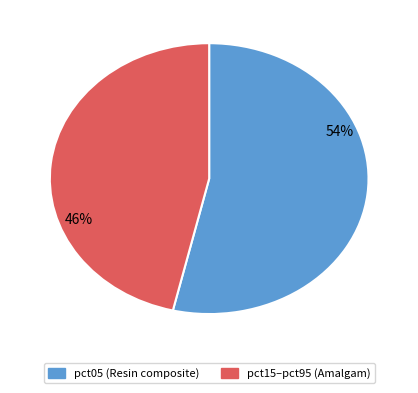

Is there a majority slice in this chart?

Yes